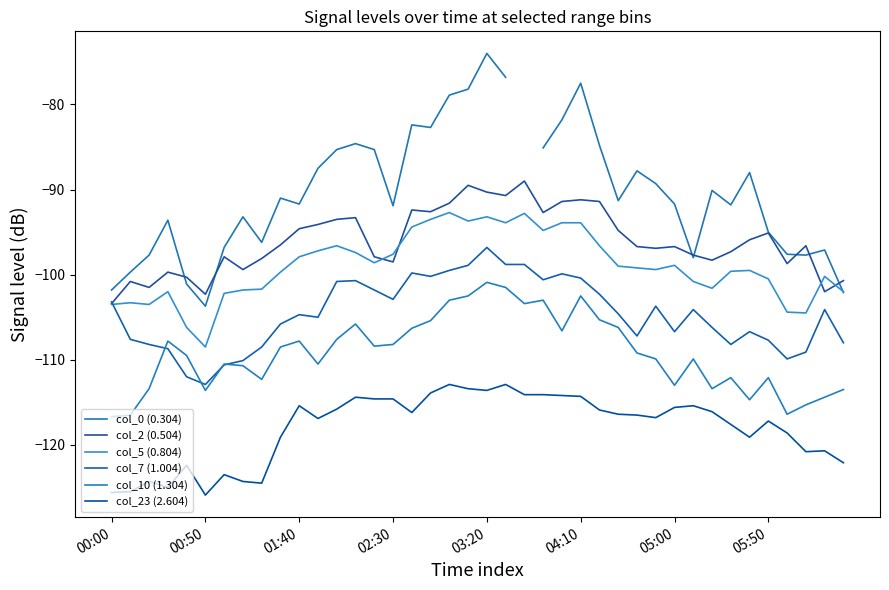

At 27, list the series in order from largest to smallest.

col_0 (0.304), col_2 (0.504), col_5 (0.804), col_7 (1.004), col_10 (1.304), col_23 (2.604)